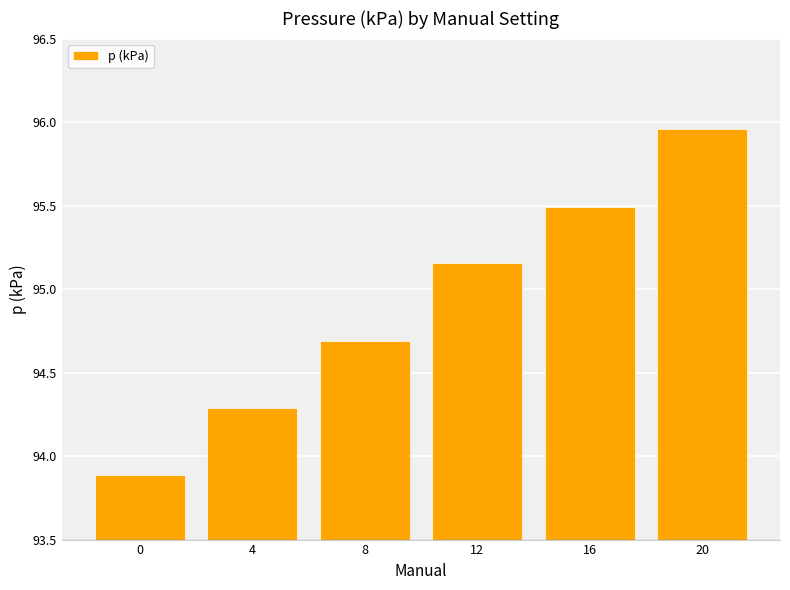

Are the bars horizontal?

No